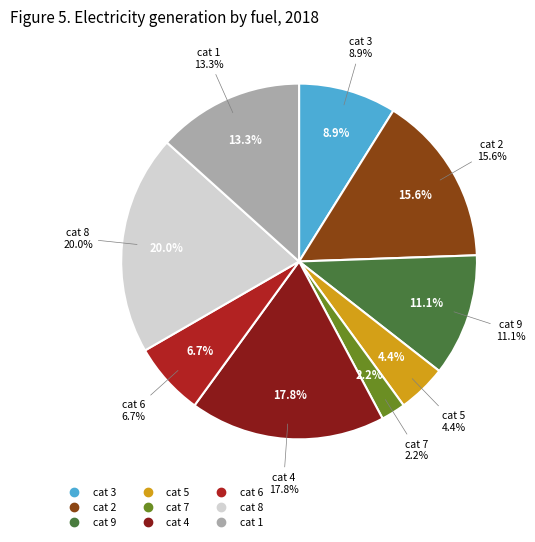

Is 5 the majority of the pie?

No